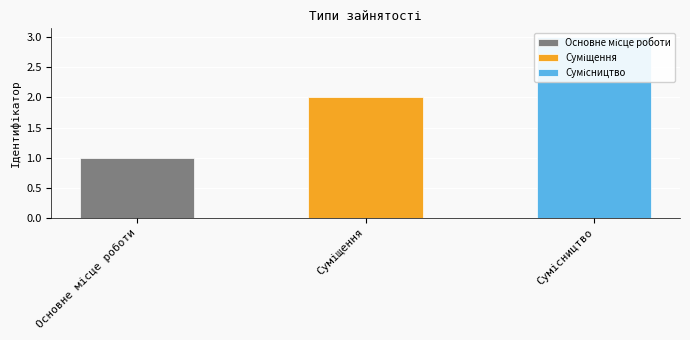

List the labels in order of value, largest first.

Сумісництво, Суміщення, Основне місце роботи